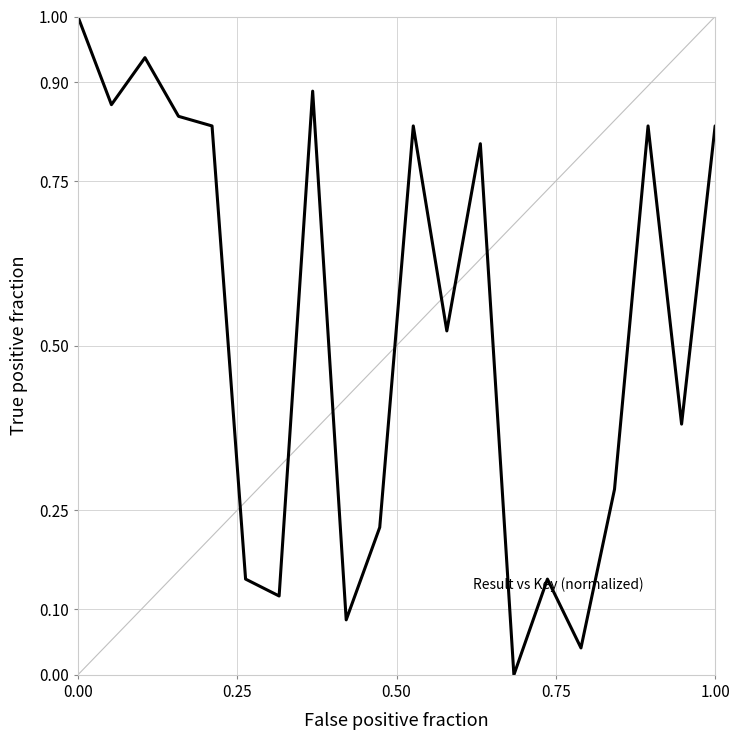

What is the difference between the maximum and minimum values?

1.0